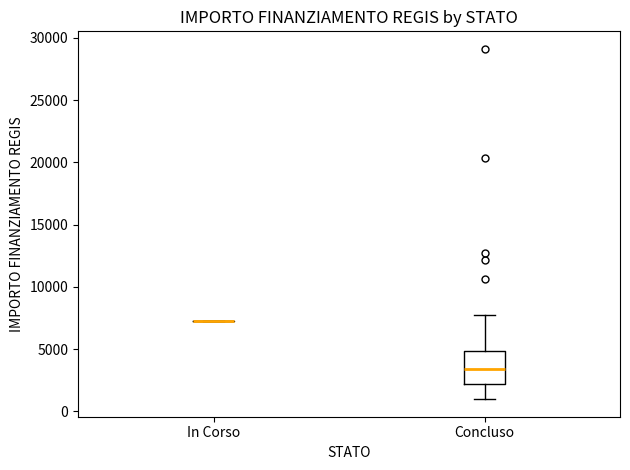

Where is the upper edge of the box for Concluso on the y-axis? The values are not printed on the chart, so give them approximately, as read against the axis.

5000